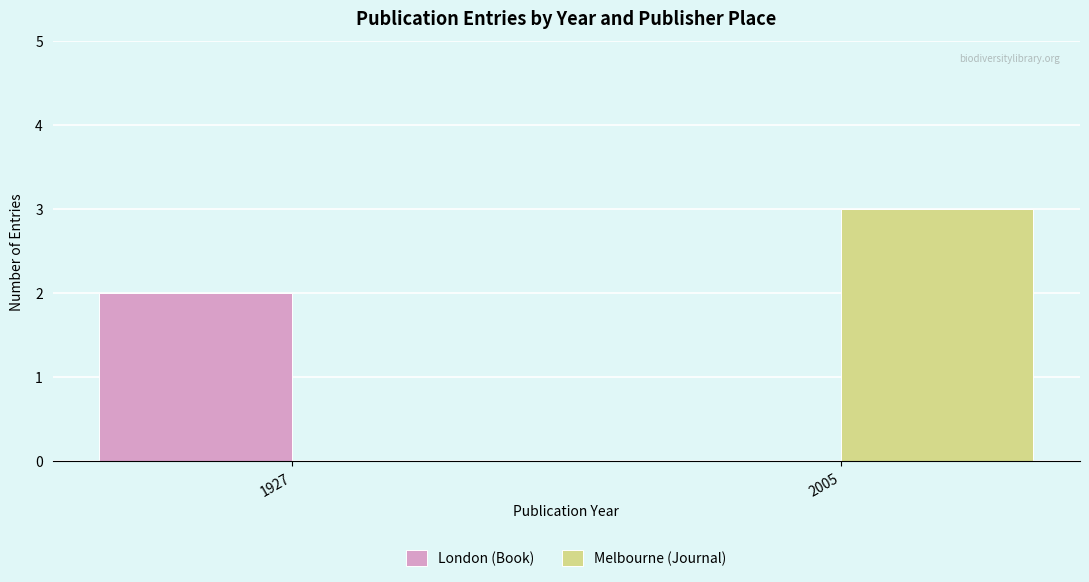

Which label corresponds to the largest value in the chart?

2005